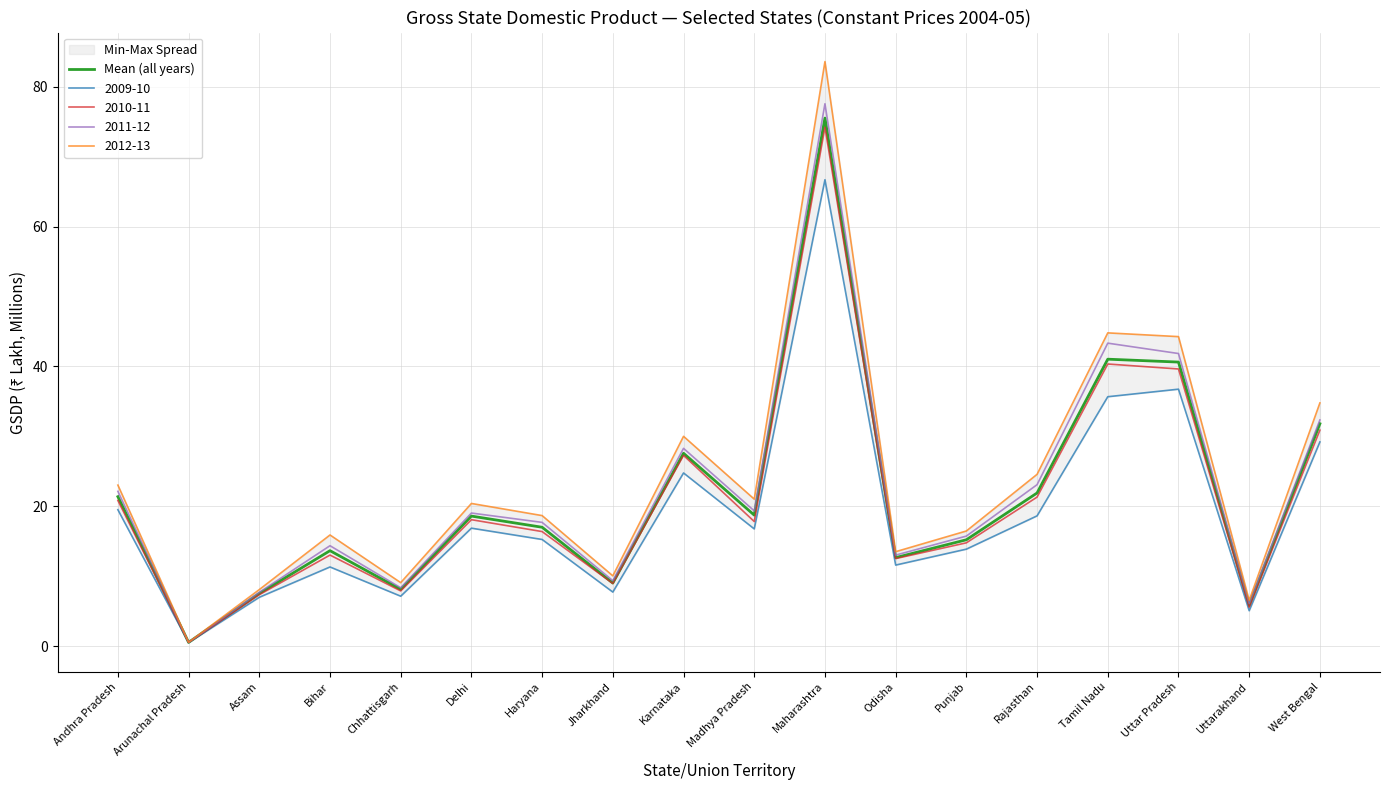

What is the ratio of the value at Odisha to the value at Andhra Pradesh?

0.6